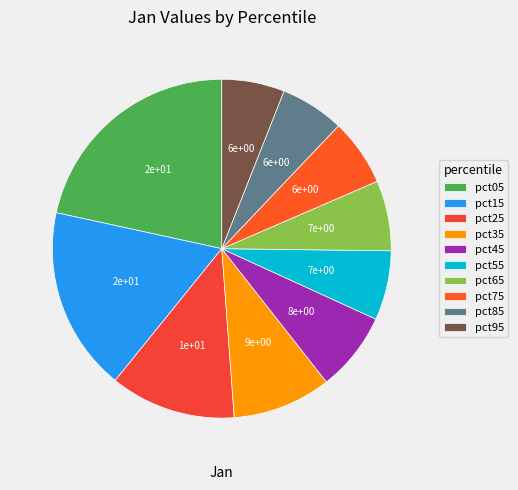

What is the total percentage of pct55 and pct15?

24.2%